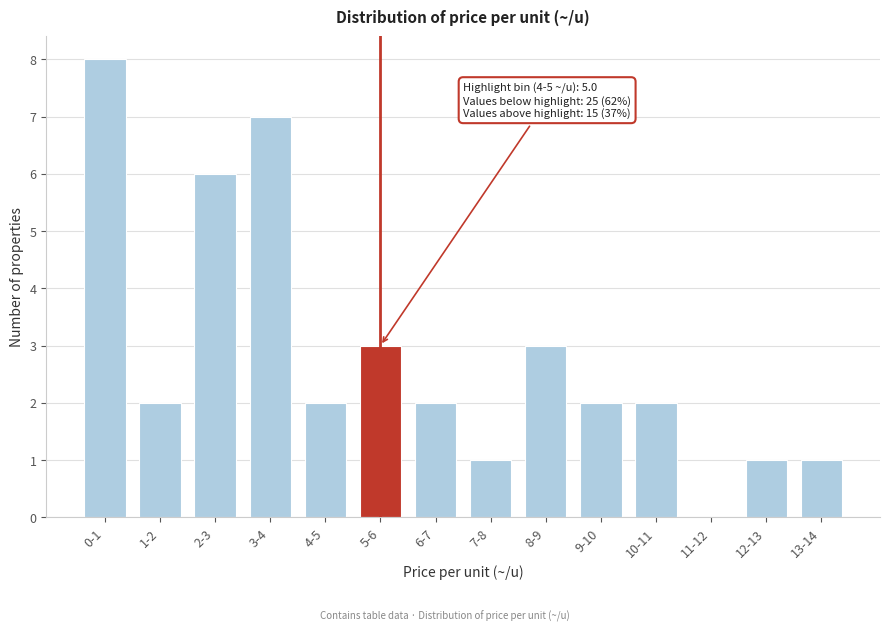

Reading right to left, extract all data points from this chart.

13-14=1	12-13=1	11-12=0	10-11=2	9-10=2	8-9=3	7-8=1	6-7=2	5-6=3	4-5=2	3-4=7	2-3=6	1-2=2	0-1=8